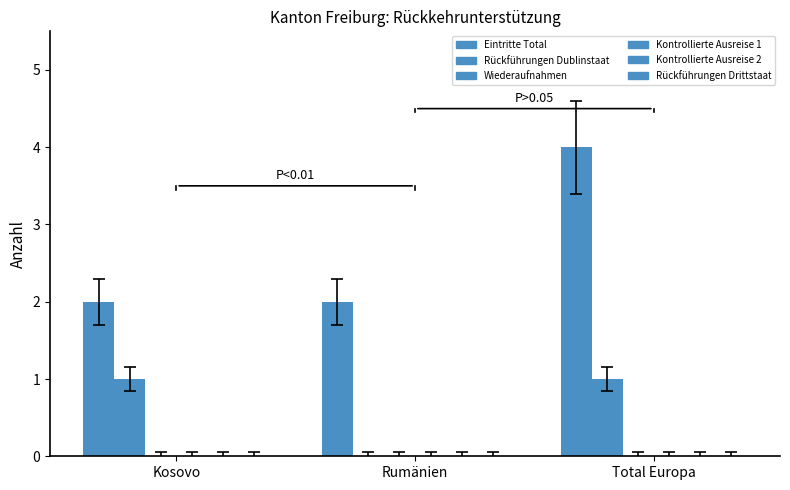

Which series has the largest total across all categories?

Eintritte Total